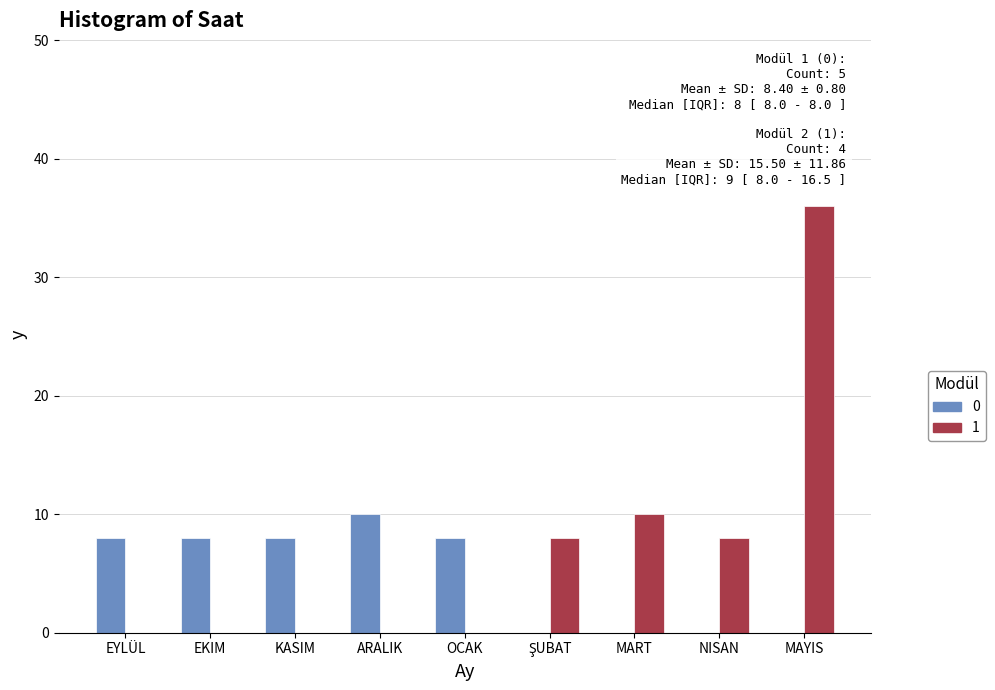

Which category has the highest value across all series?

MAYIS